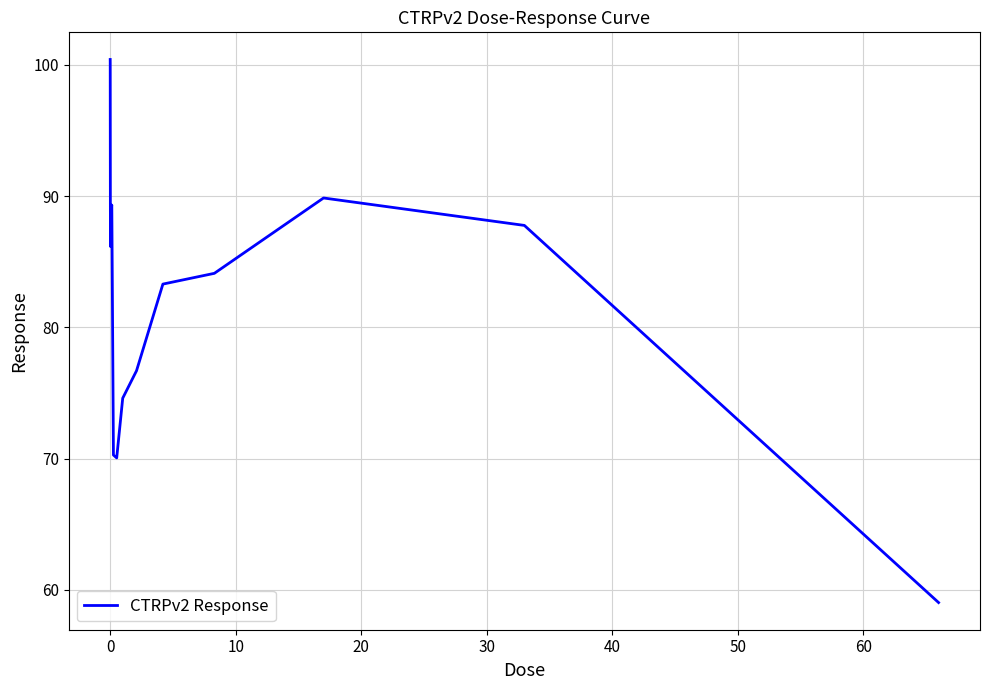

What is the difference between the maximum and minimum values?

41.4